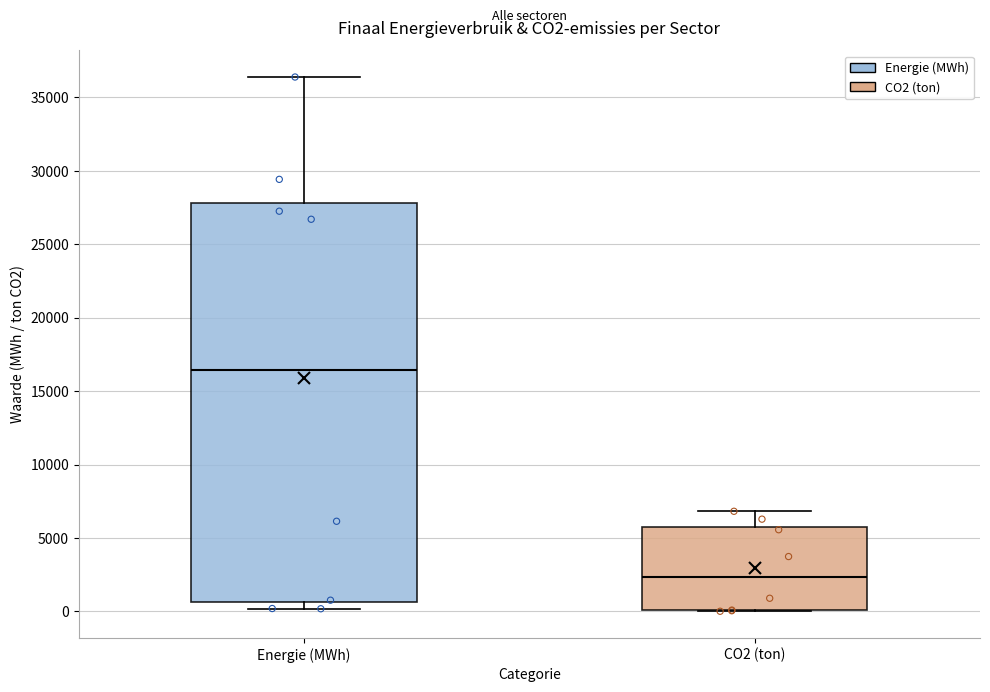

Which box has the highest median line?

Energie (MWh)